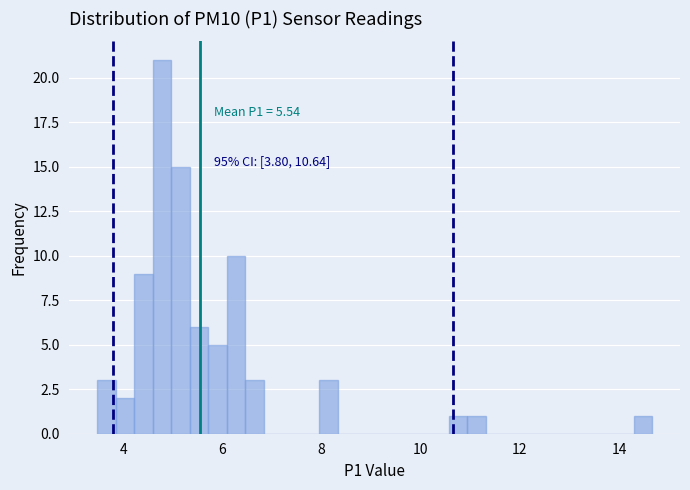

Read against the x-axis, roughly where is the centre of the tallest bar?

4.8